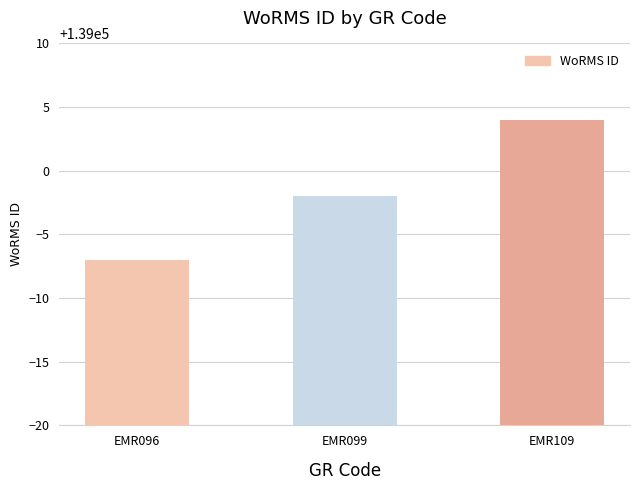

Which category has the highest value across all series?

EMR109